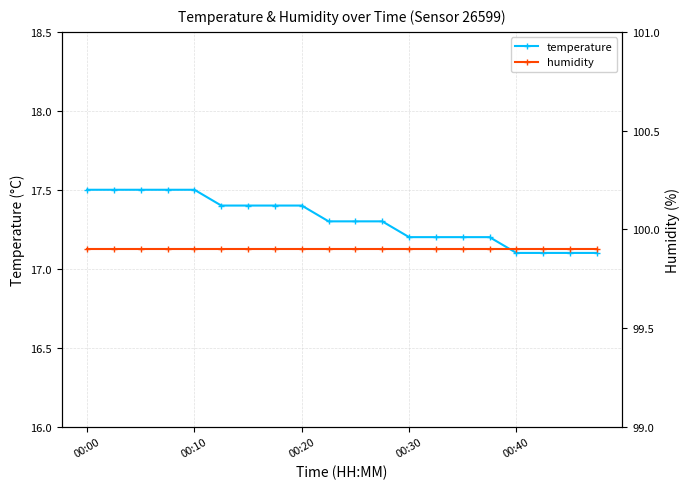

List the series in order of their peak value, lowest first.

temperature, humidity